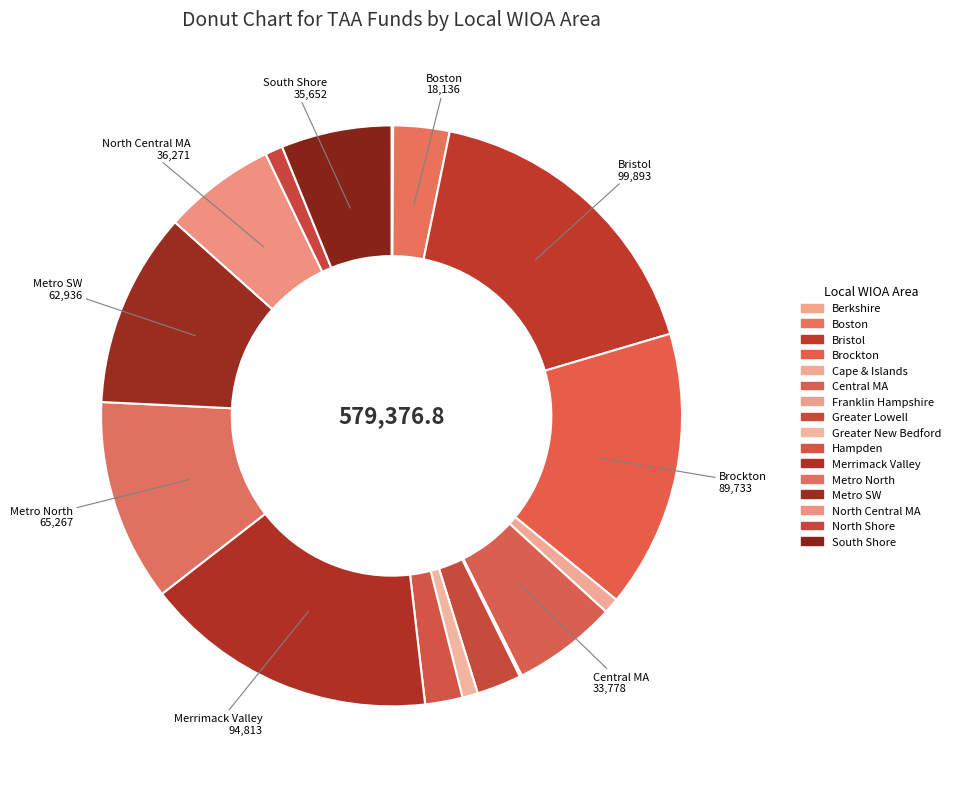

True or false: Central MA accounts for 6% of the total.

True